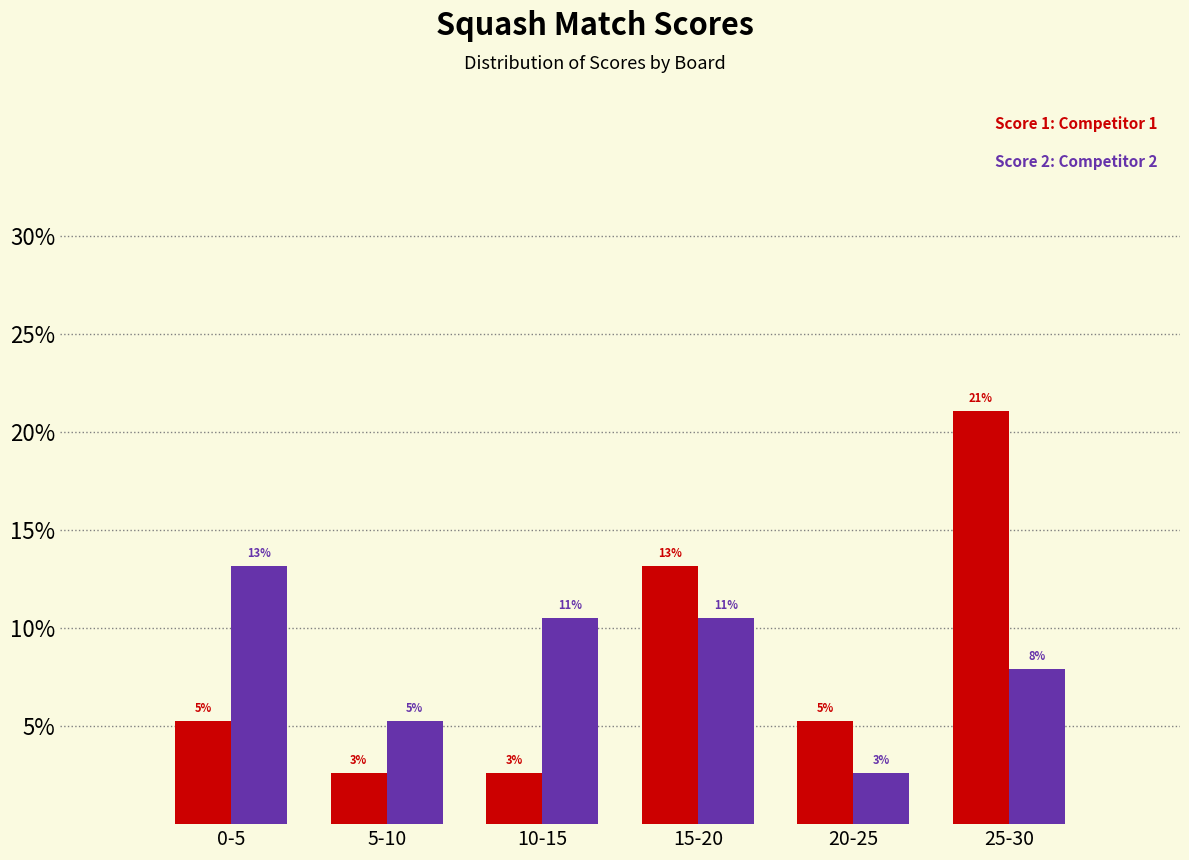

How many groups of bars are there?

6